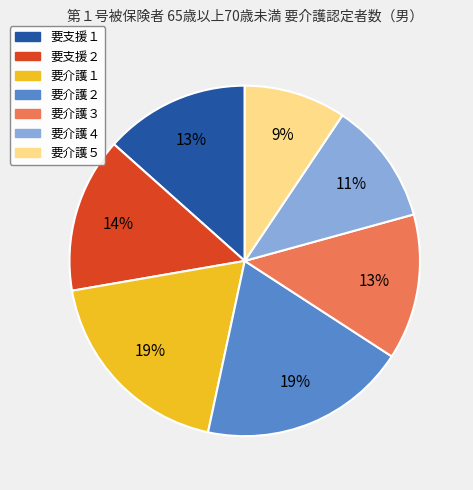

Between 要介護４ and 要介護２, which is larger?

要介護２